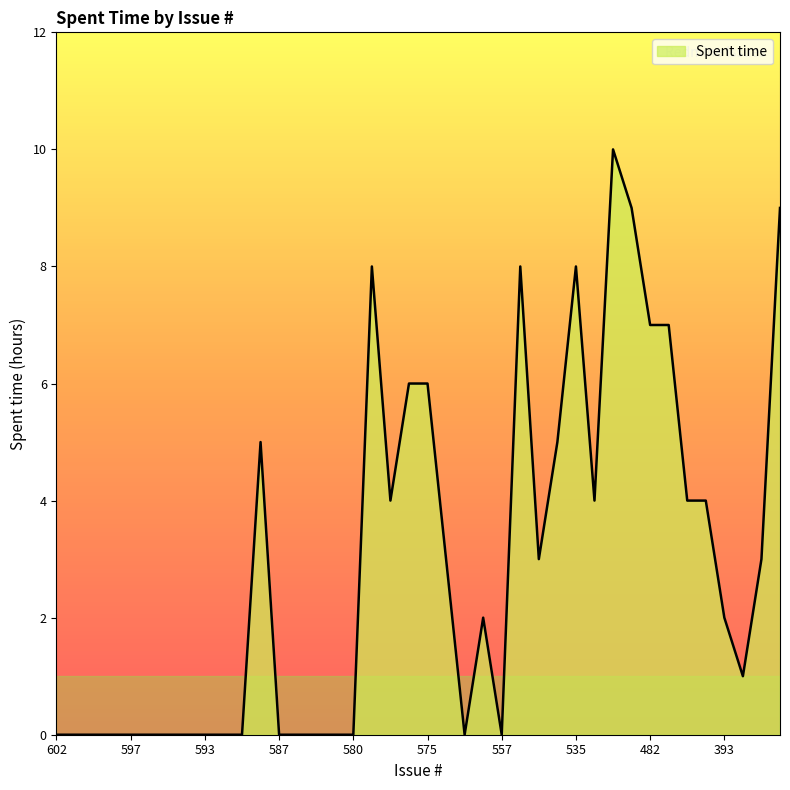

What is the difference between the maximum and minimum values?

10